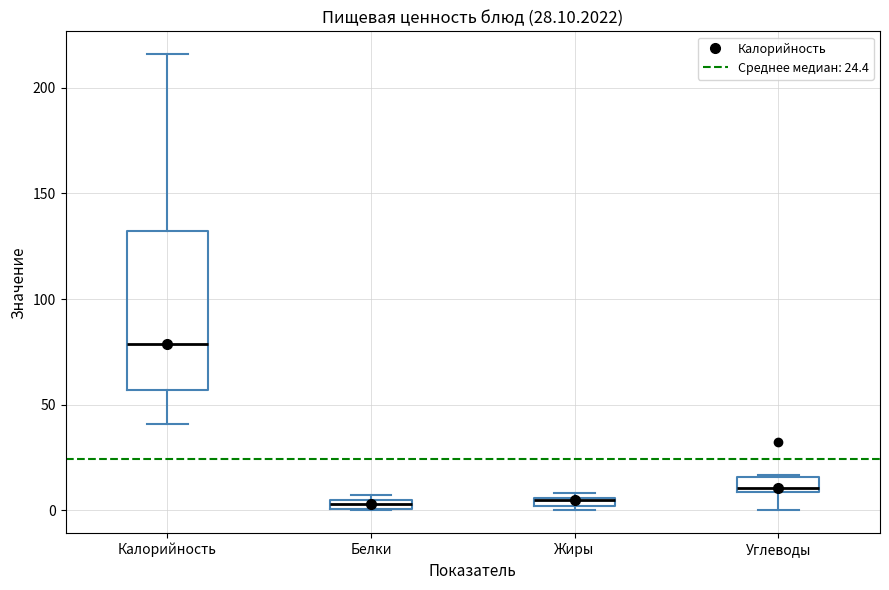

Which box is the tallest, from its lower edge to its upper edge?

Калорийность